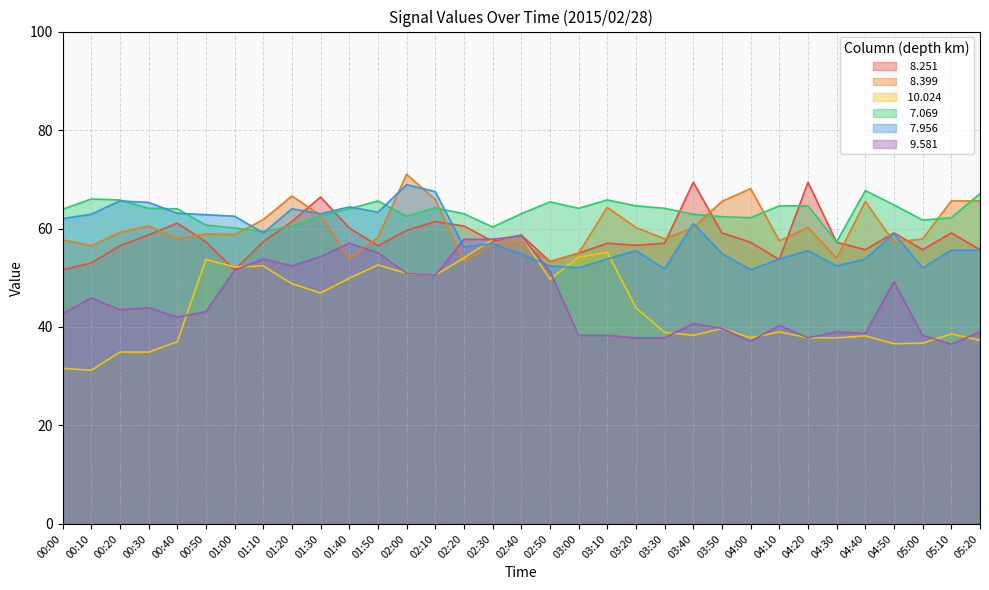

What is the value of the   9.581 point at the 21st from the left?

37.8